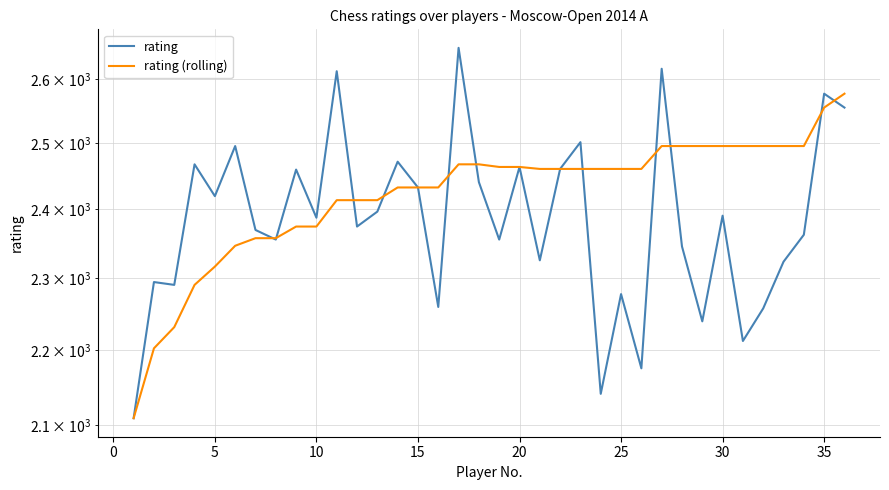

How many distinct data groups are displayed?

2